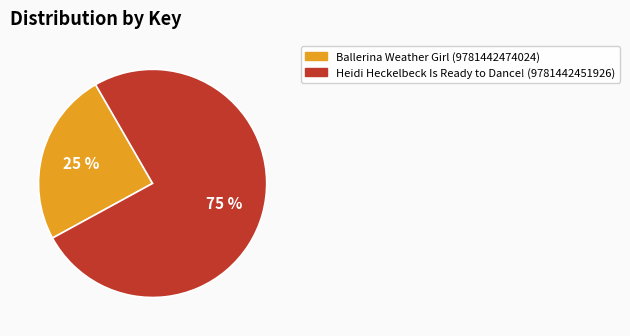

To the nearest percent, what portion does Heidi Heckelbeck Is Ready to Dance! (9781442451926) represent?

75%